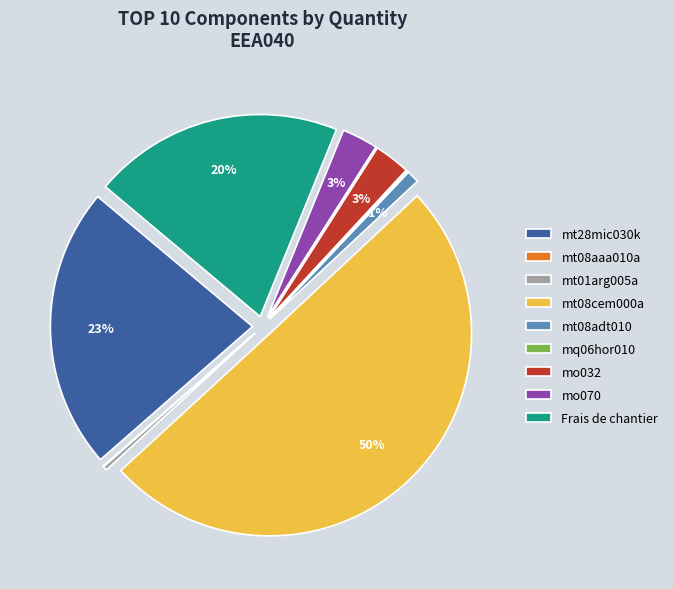

What percentage do mt28mic030k and mt08aaa010a together represent?

22.6%